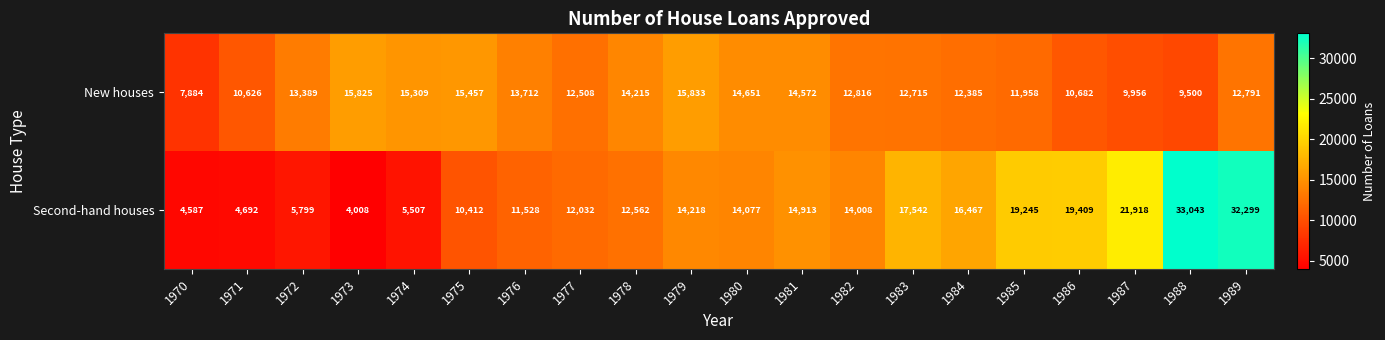

Is it true that Second-hand houses equals 14218 at 1979?

True